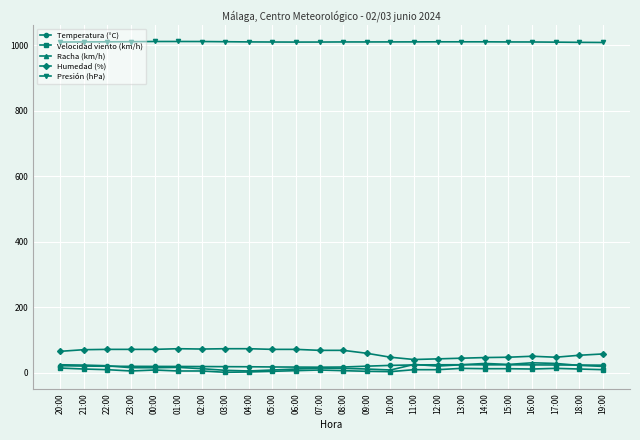

Is the value of Racha (km/h) at 03:00 greater than the value of Presión (hPa) at 15:00?

No